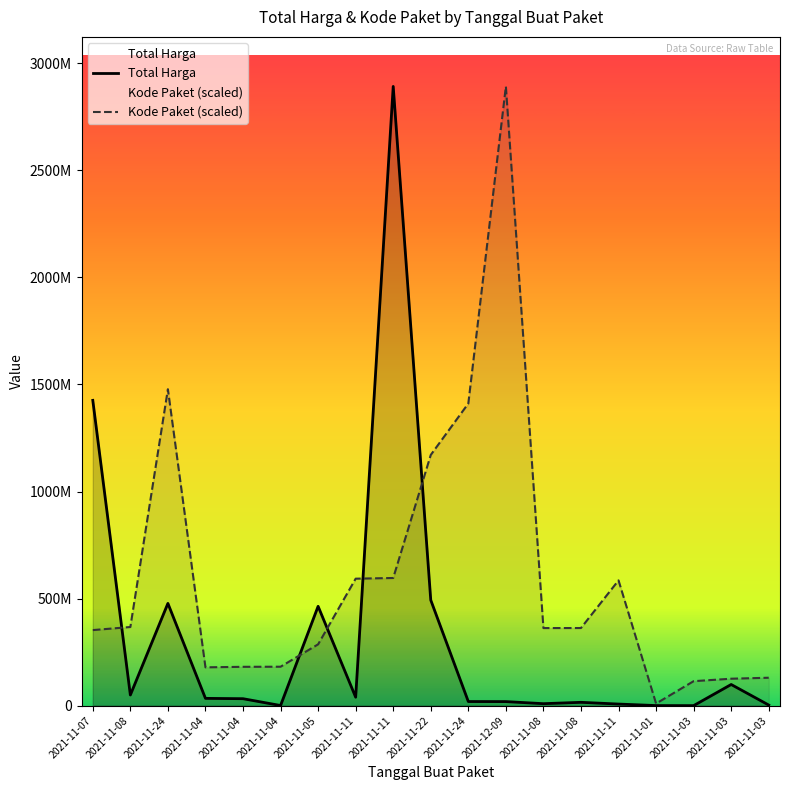

In Kode Paket (scaled), how many points are higher than both neighbors (excluding endpoints)?

3